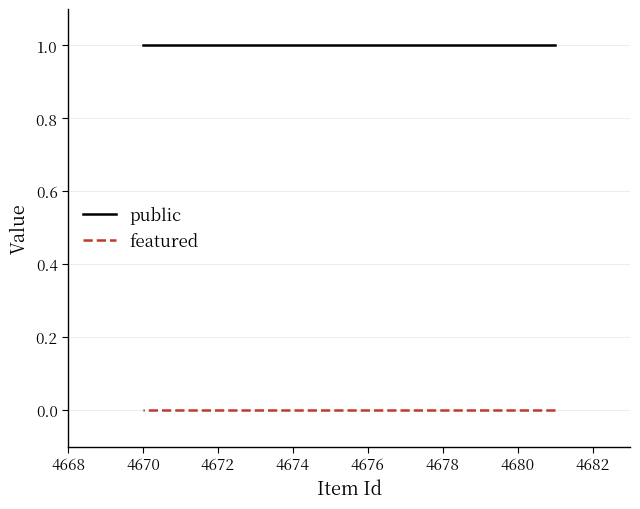

Rank the series by their average value, from lowest to highest.

featured, public